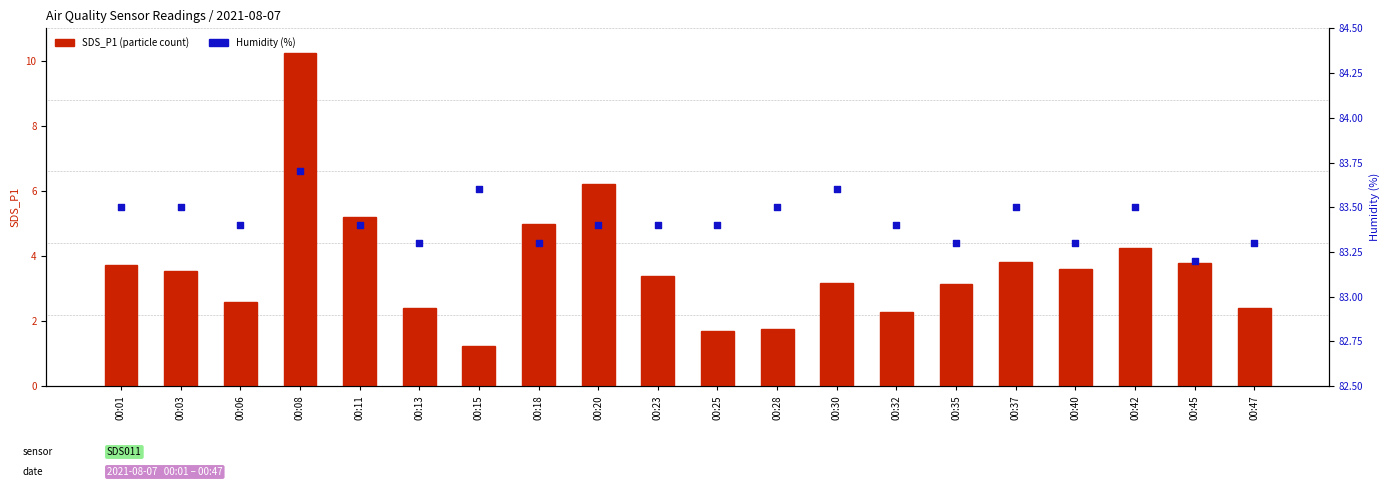

At how many categories does at least one series exceed 41?

20